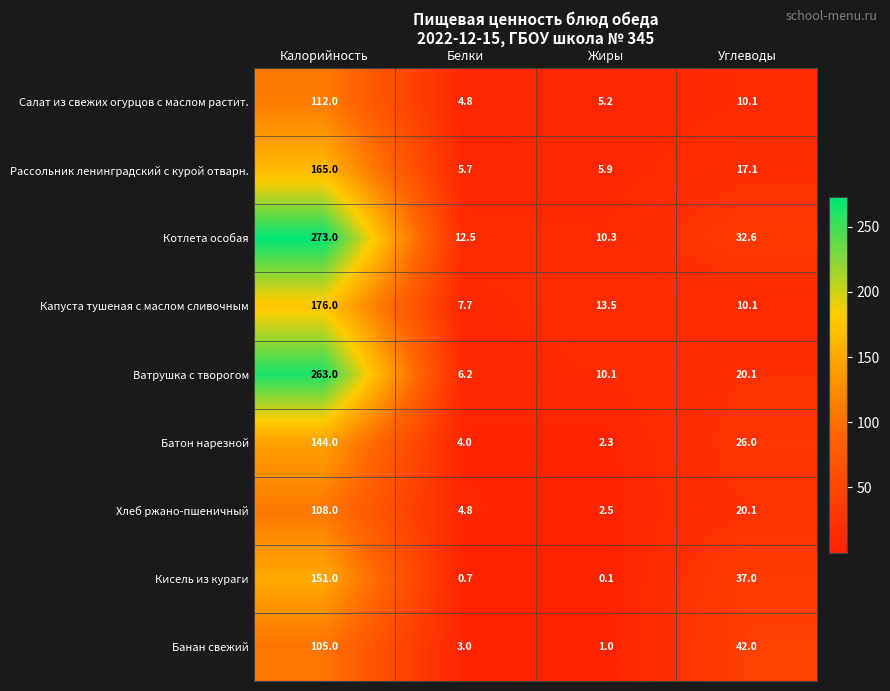

Which series changed the most between Калорийность and Углеводы?

Ватрушка с творогом